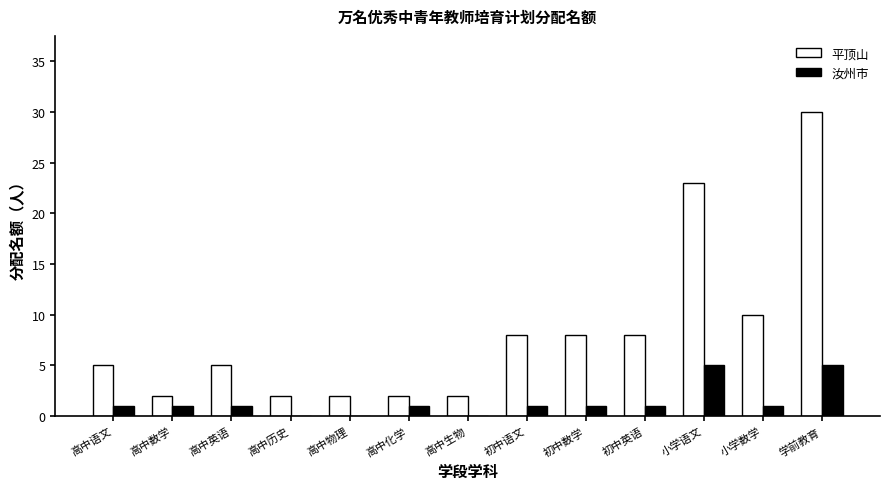

What are all the series names shown in the legend?

平顶山, 汝州市